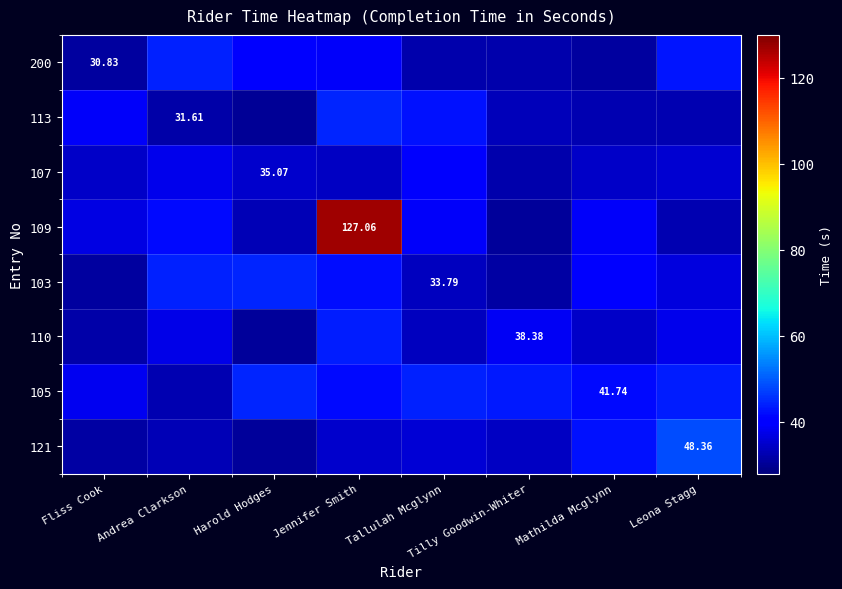

Is the value of 200 at Fliss Cook greater than the value of 121 at Leona Stagg?

No